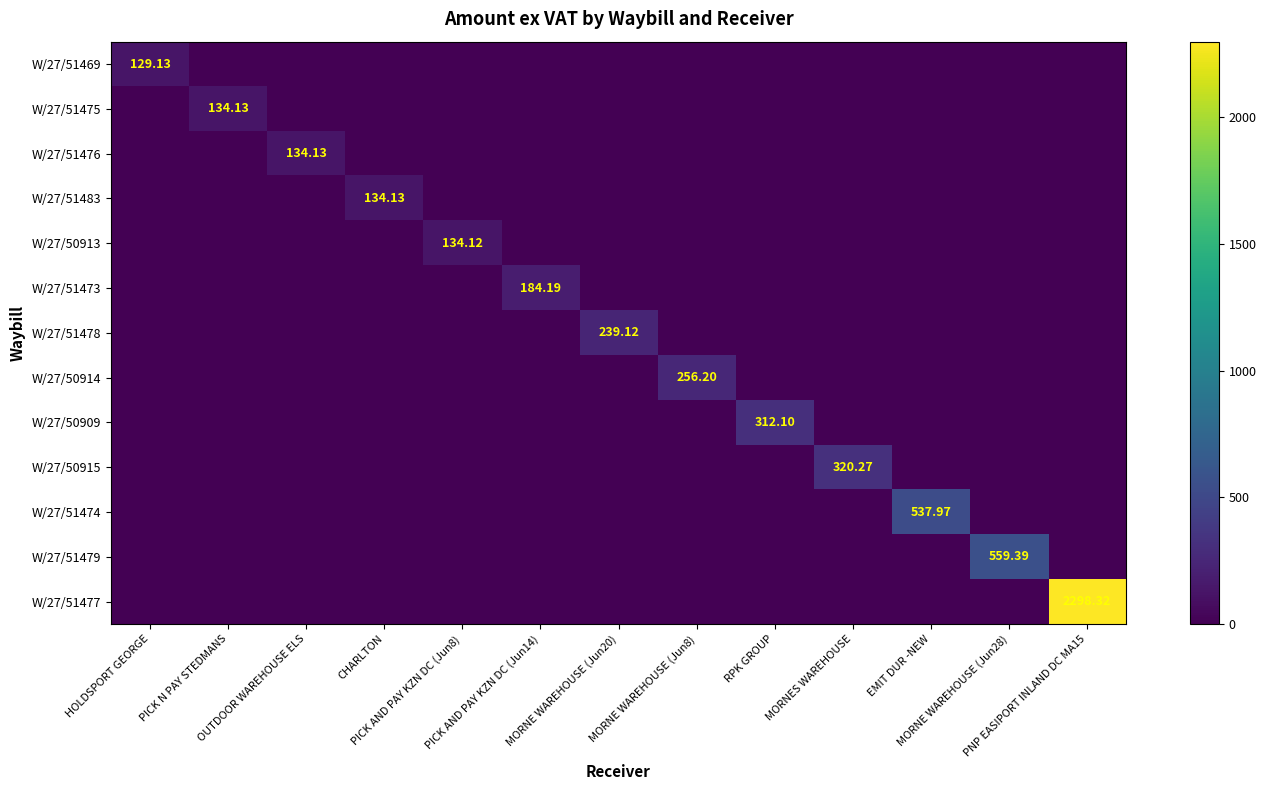

Between MORNE WAREHOUSE (Jun20) and MORNES WAREHOUSE, which series saw the biggest shift?

W/27/50915